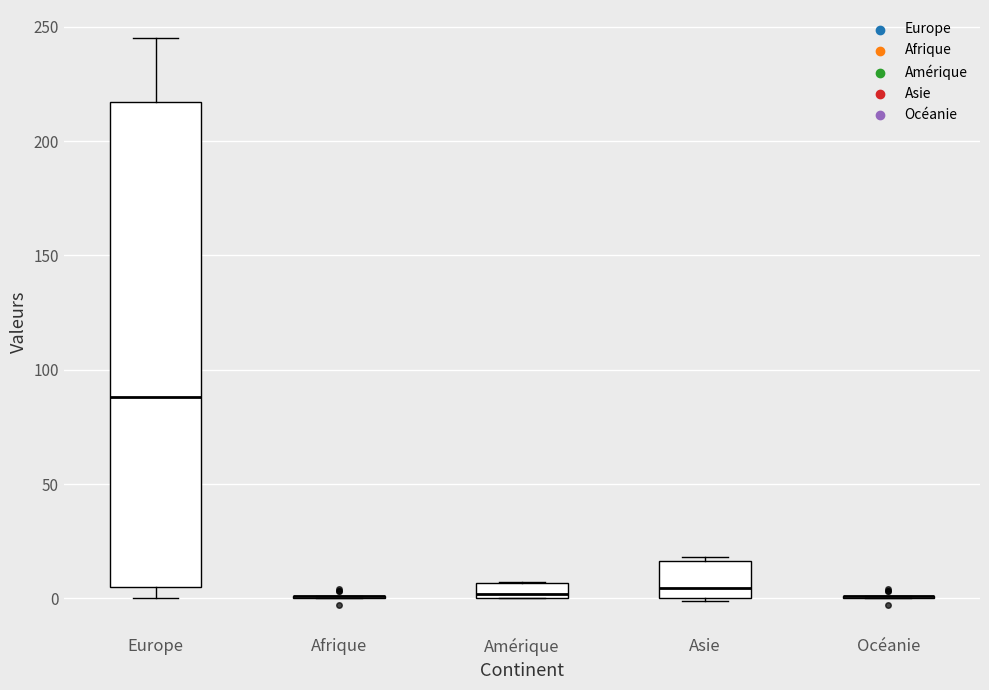

Where is the upper edge of the box for Asie on the y-axis? The values are not printed on the chart, so give them approximately, as read against the axis.

15